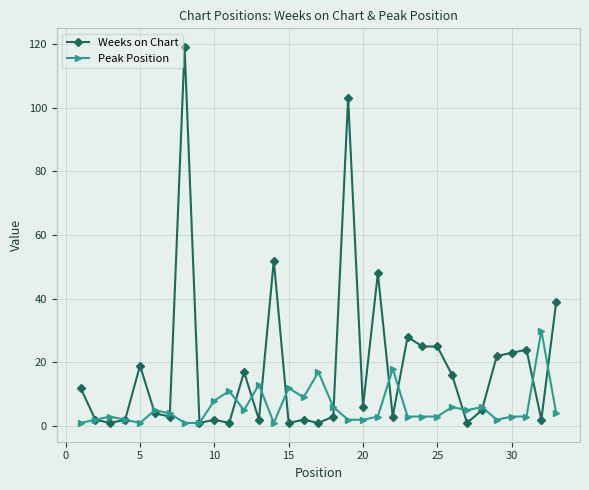

What are all the series names shown in the legend?

Weeks on Chart, Peak Position